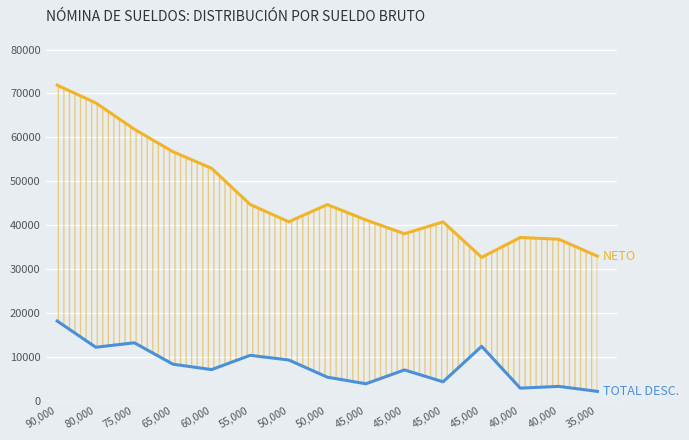

At which category does NETO reach its first local valley?

50,000